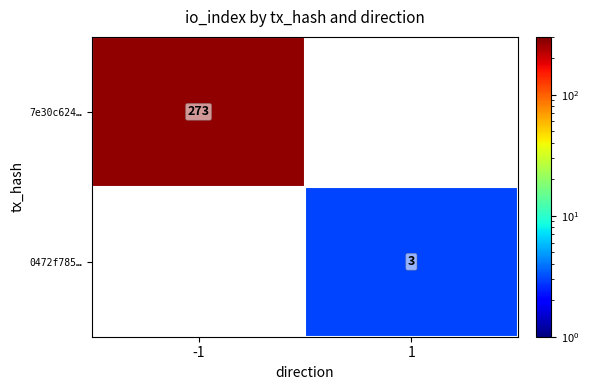

True or false: 0472f785… has a value of 4 at 1.

False